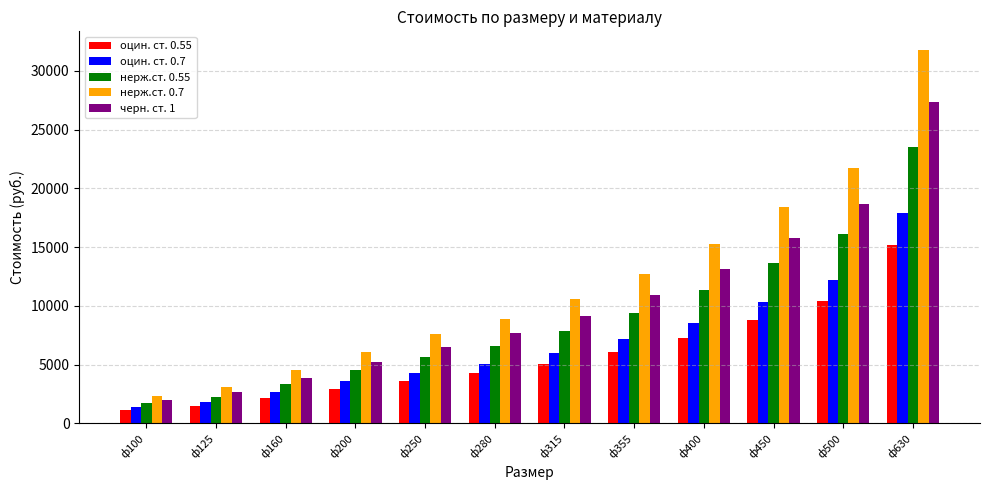

What is the total value across all series at ф500?

79177.1